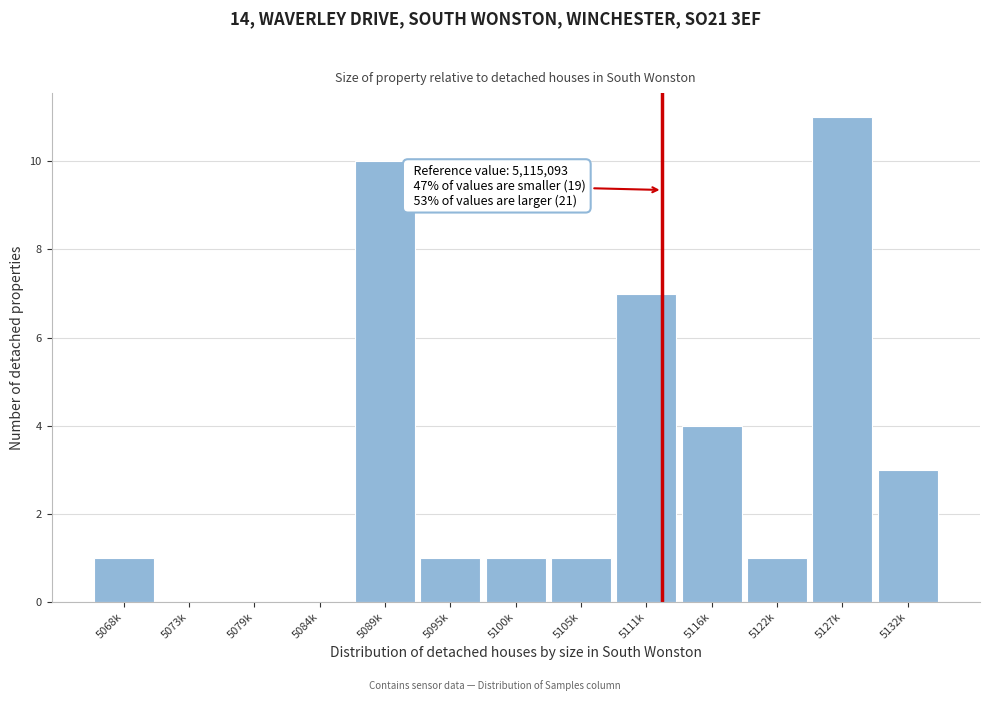

Reading left to right, what are all the values shown in this chart?

5068k=1	5073k=0	5079k=0	5084k=0	5089k=10	5095k=1	5100k=1	5105k=1	5111k=7	5116k=4	5122k=1	5127k=11	5132k=3